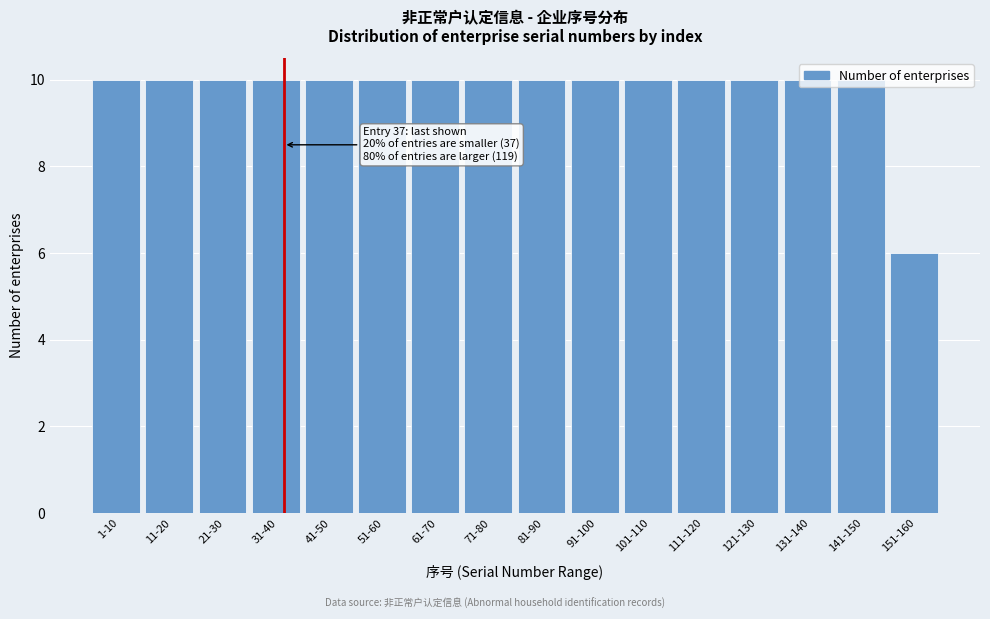

What is the sum of the values at 141-150 and 11-20?

20